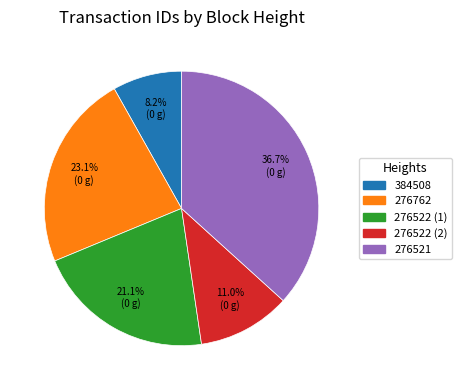

Approximately how many times larger is the value at 276762 compared to 276521?

0.6